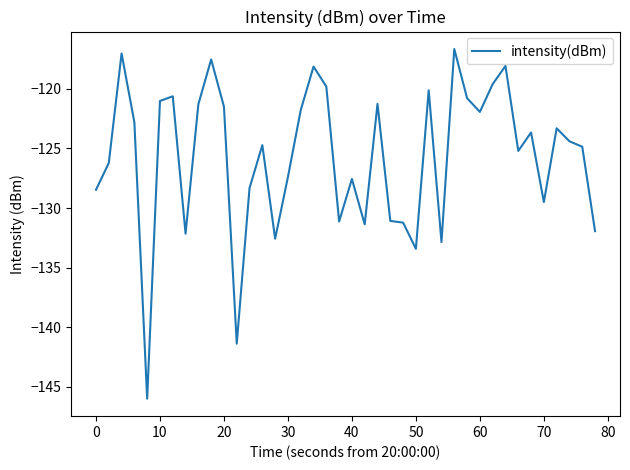

What is the maximum value shown in the chart?

-116.7